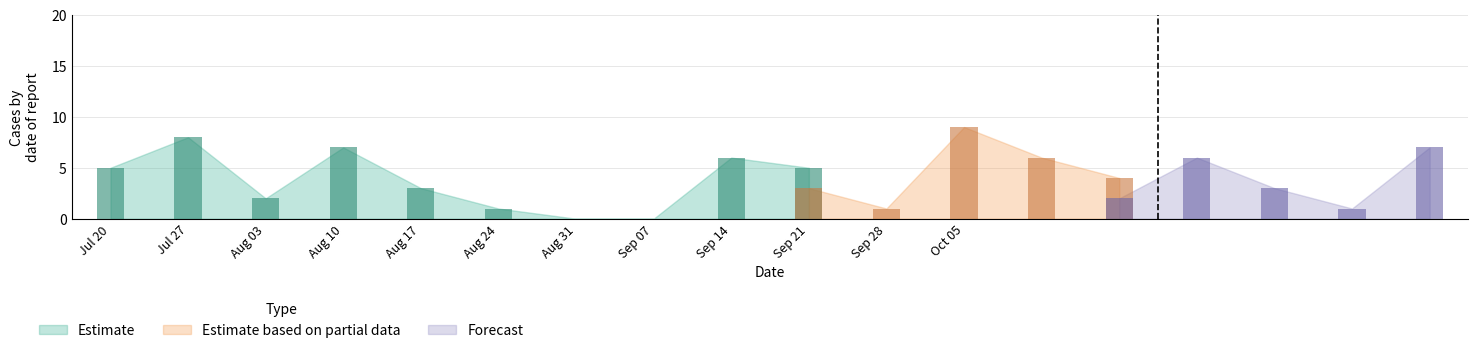

Does the chart contain stacked bars?

No